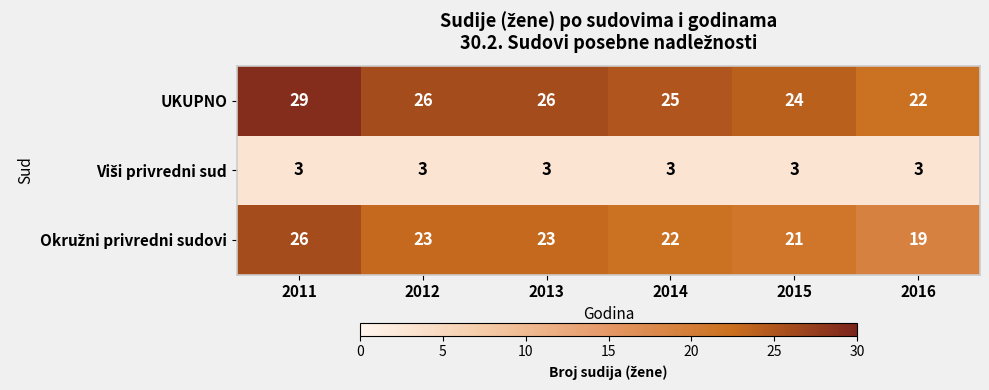

What is the spread (max minus min) of values at 2011?

26